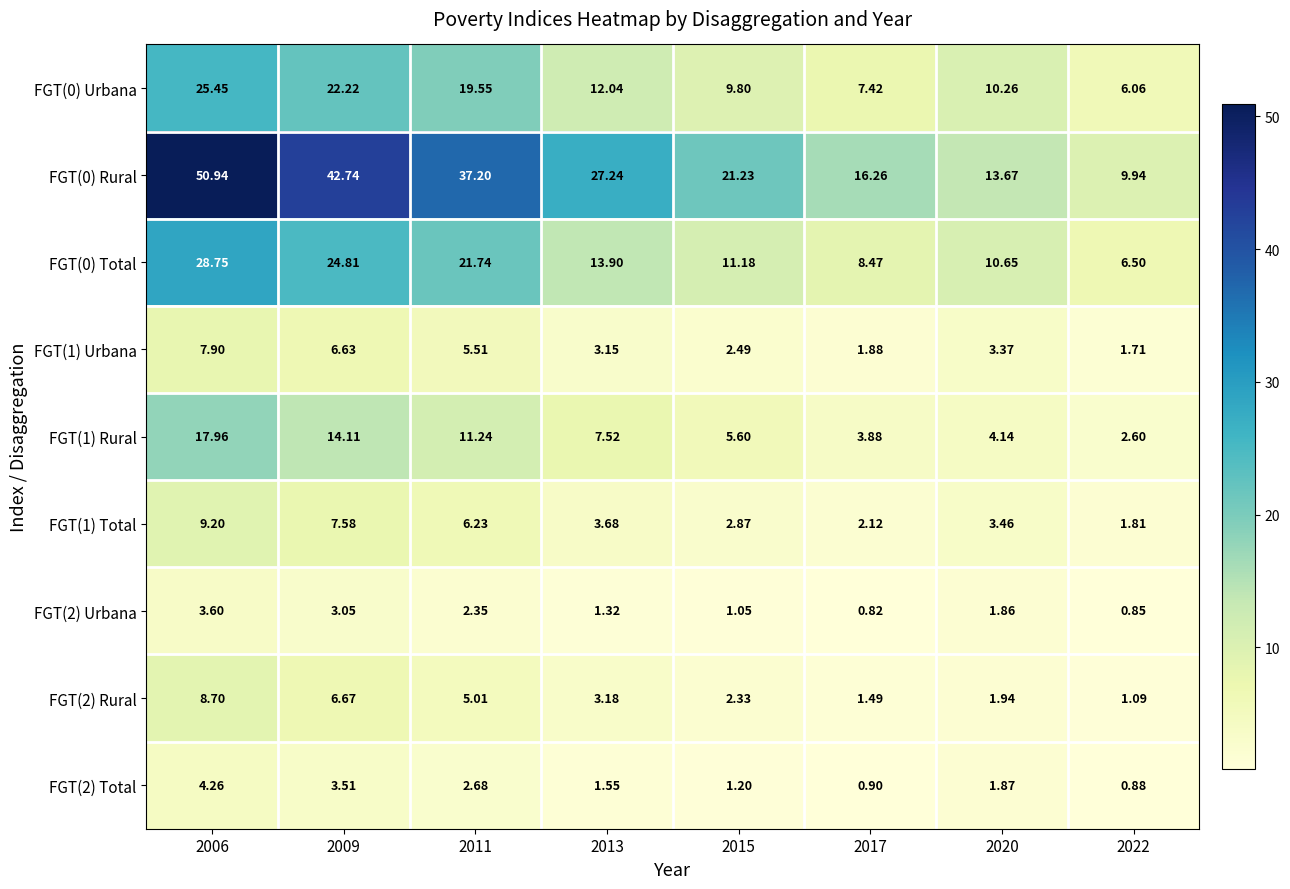

Is the value of FGT(1) Urbana at 2013 greater than the value of FGT(2) Total at 2017?

Yes